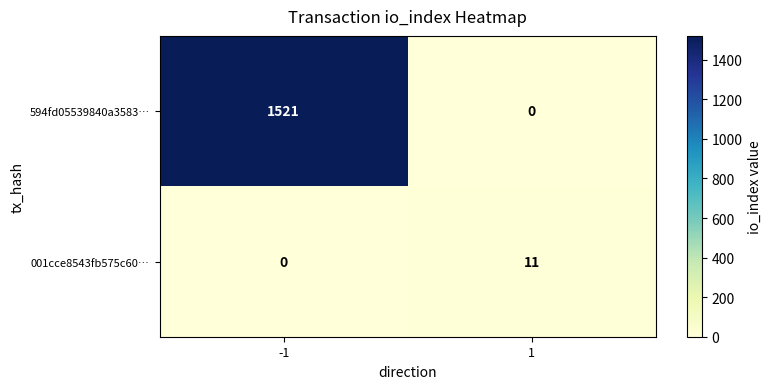

Reading right to left, transcribe all the data shown in this chart.

594fd05539840a3583…: 0	1521
001cce8543fb575c60…: 11	0